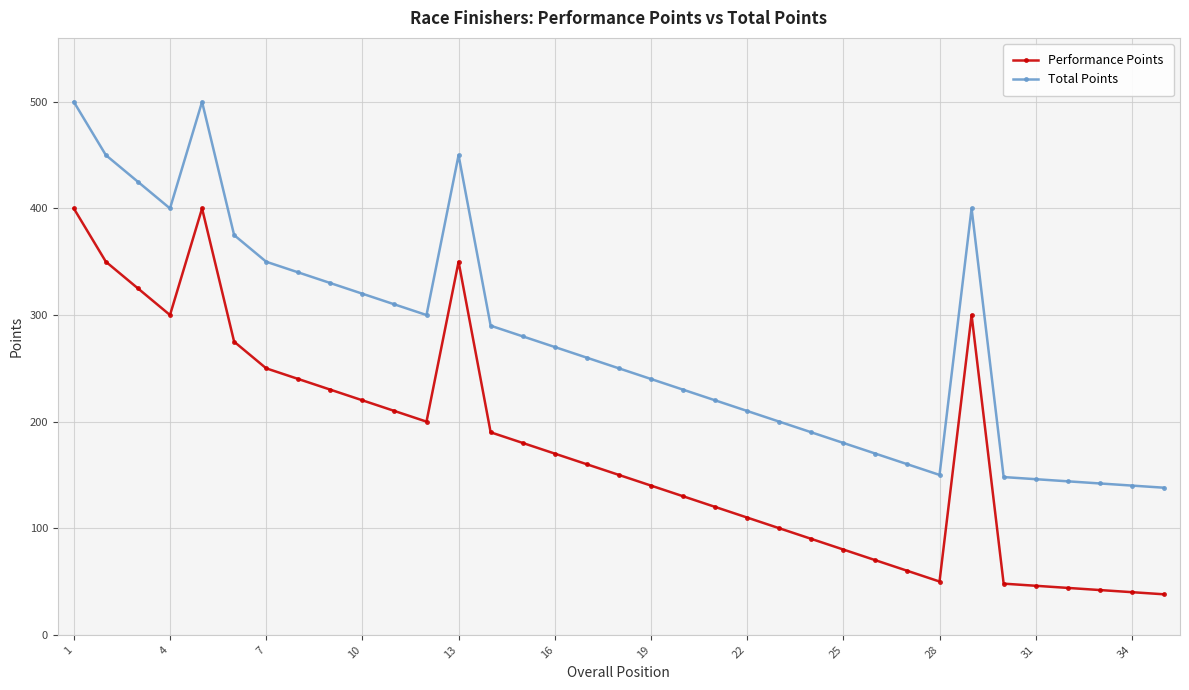

True or false: Total Points and Performance Points cross at least once.

False